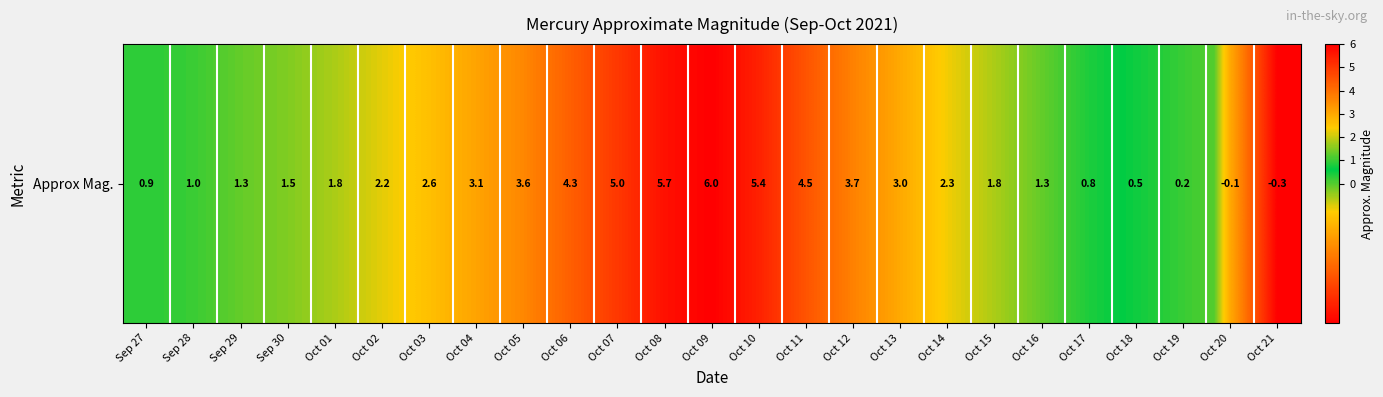

How many data points are less than 2?

12